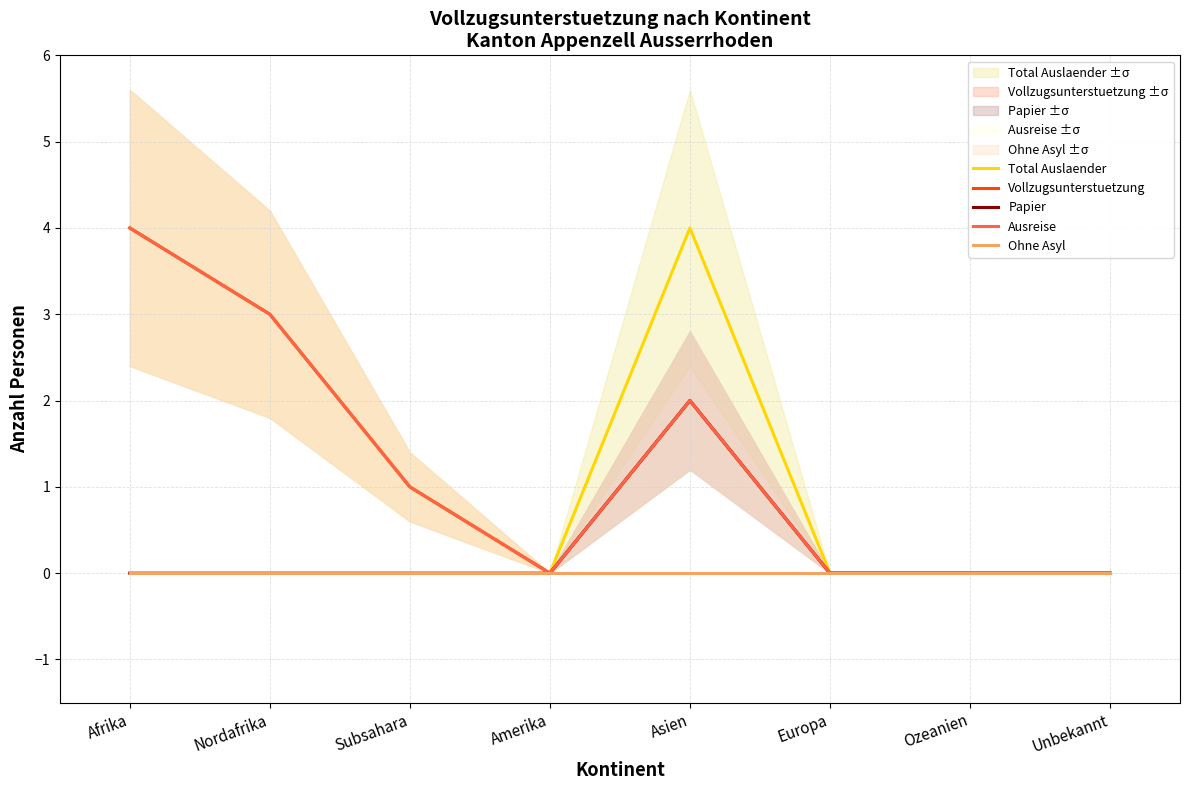

Which series has the largest total across all categories?

Total Auslaender